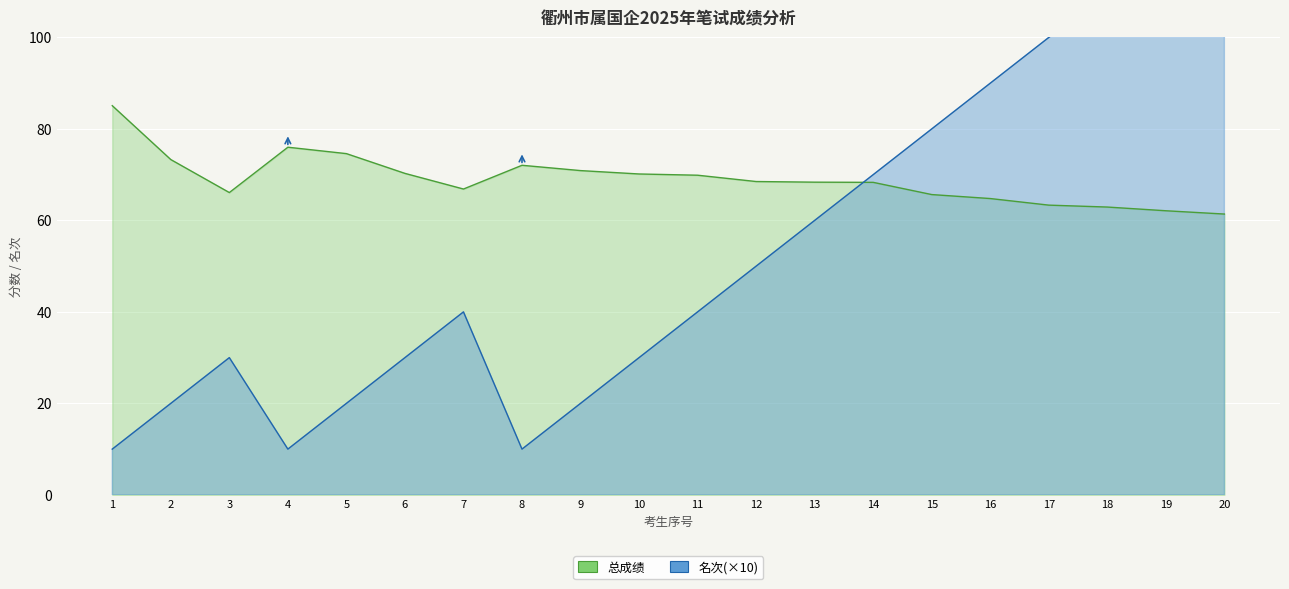

True or false: 总成绩 has a value of 89.9 at 19.

False